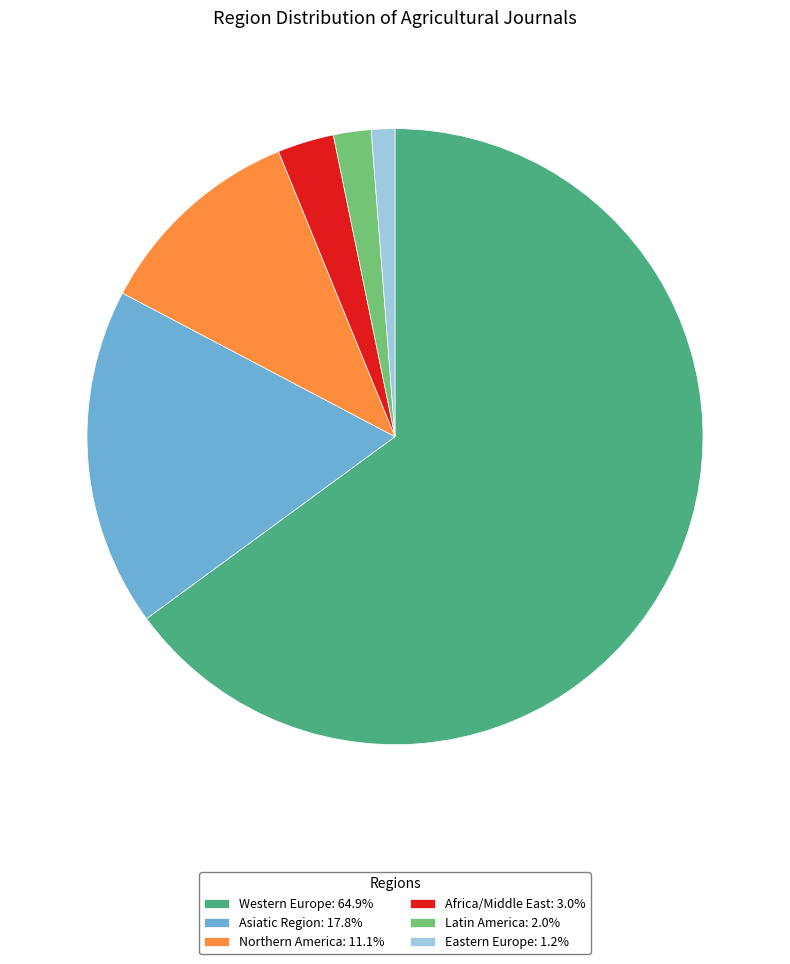

Is the sum of Latin America: 2.0% and Western Europe: 64.9% greater than half?

Yes